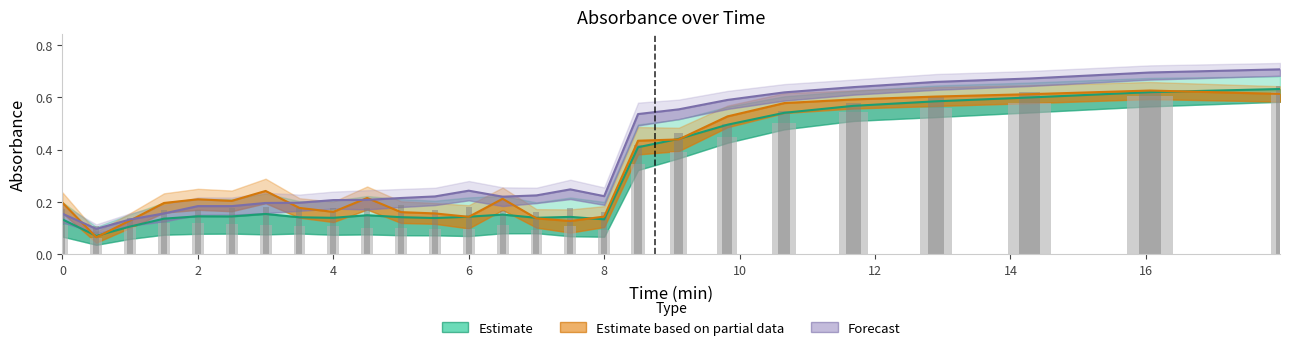

Count the Estimate values in the range 0 to 1.

26